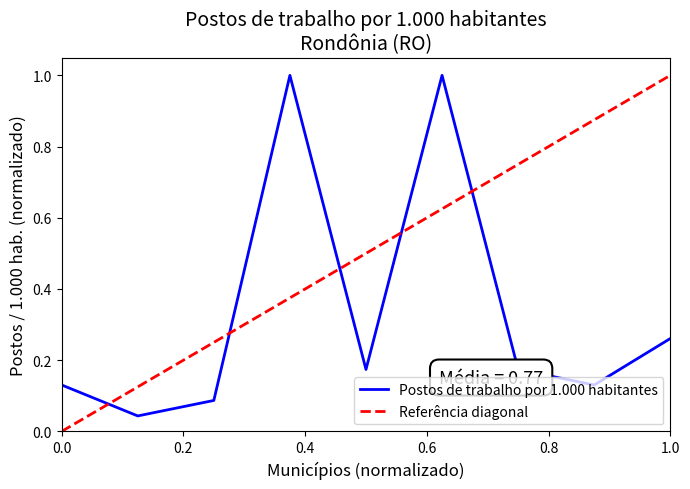

Reading left to right, extract all data points from this chart.

0.1	0.0	0.1	1.0	0.2	1.0	0.2	0.1	0.3